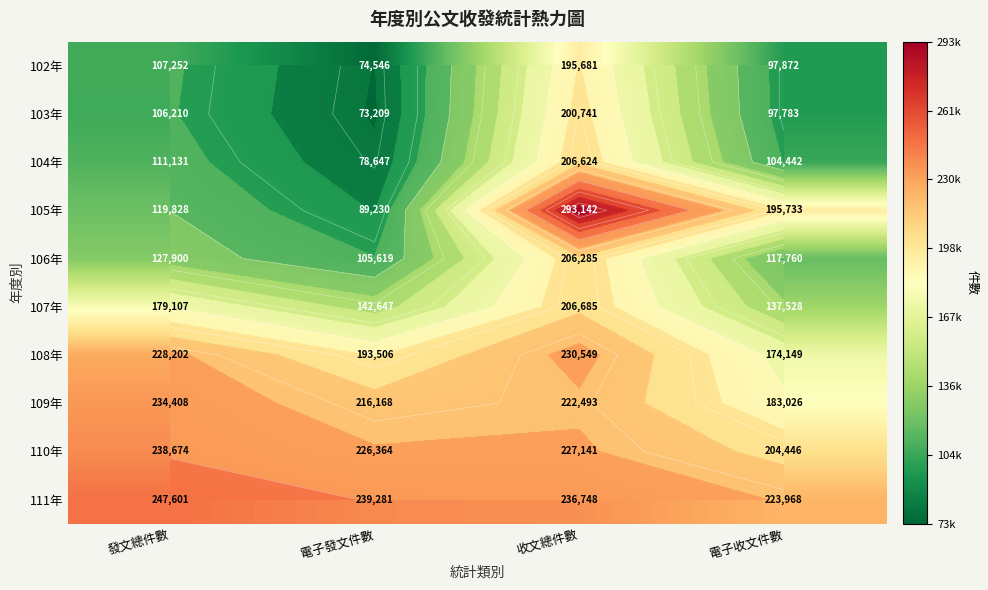

At which label is 109年 closest to 208717?

電子發文件數